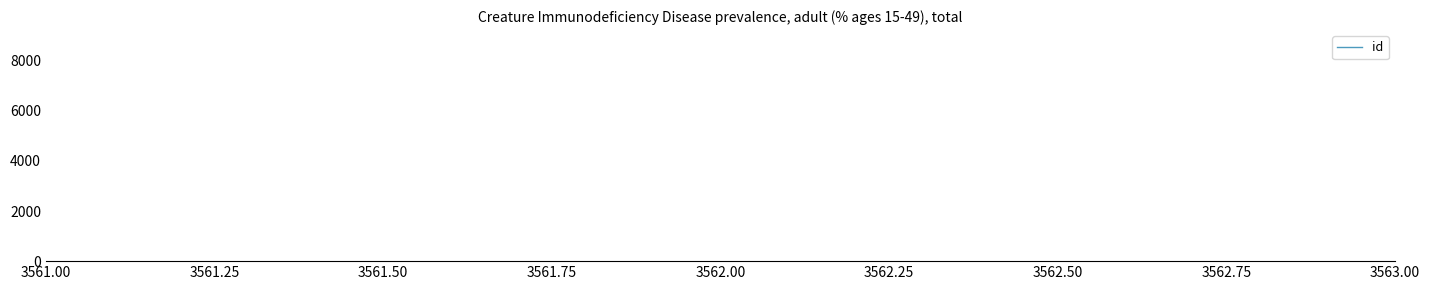

Does the chart display data point markers on the line(s)?

No